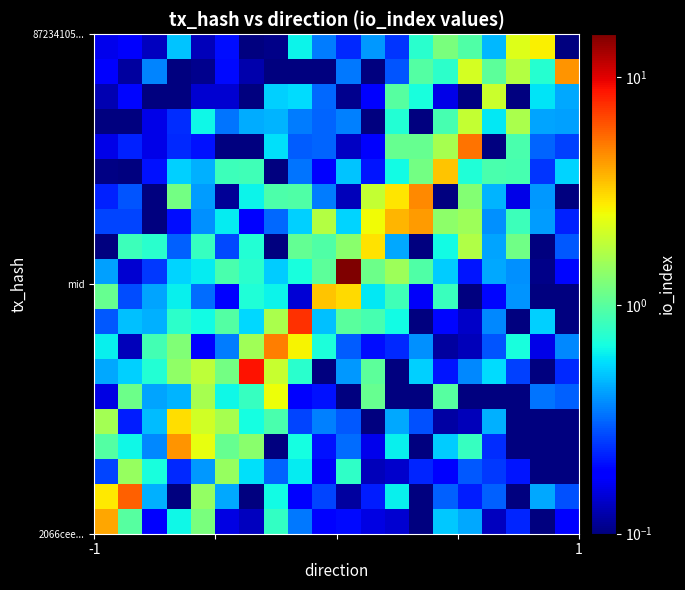

What is the greatest value displayed?

15.4